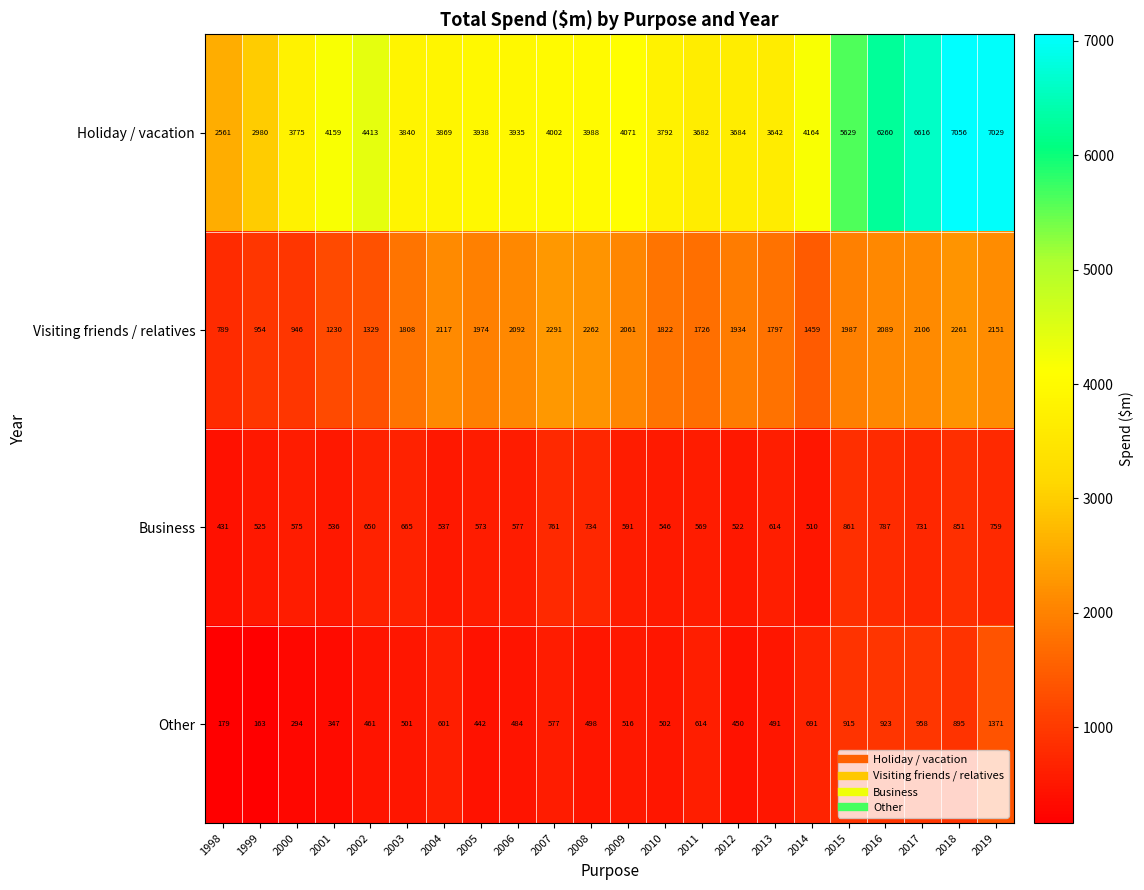

At which category does the chart reach its minimum across all series?

1999